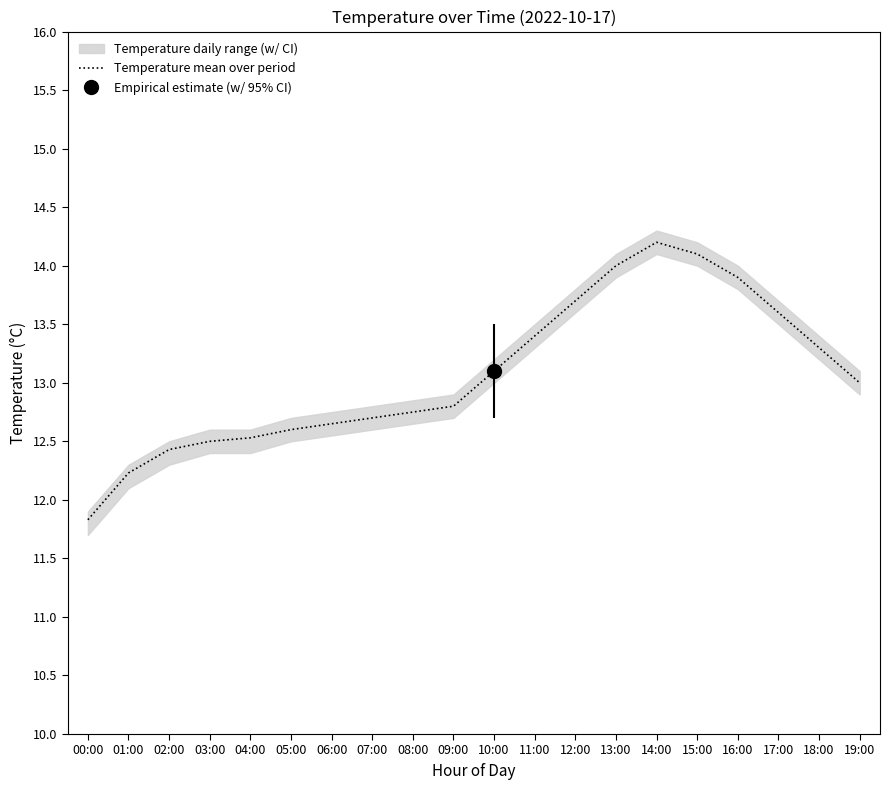

At which category does the chart reach its peak across all series?

14:00